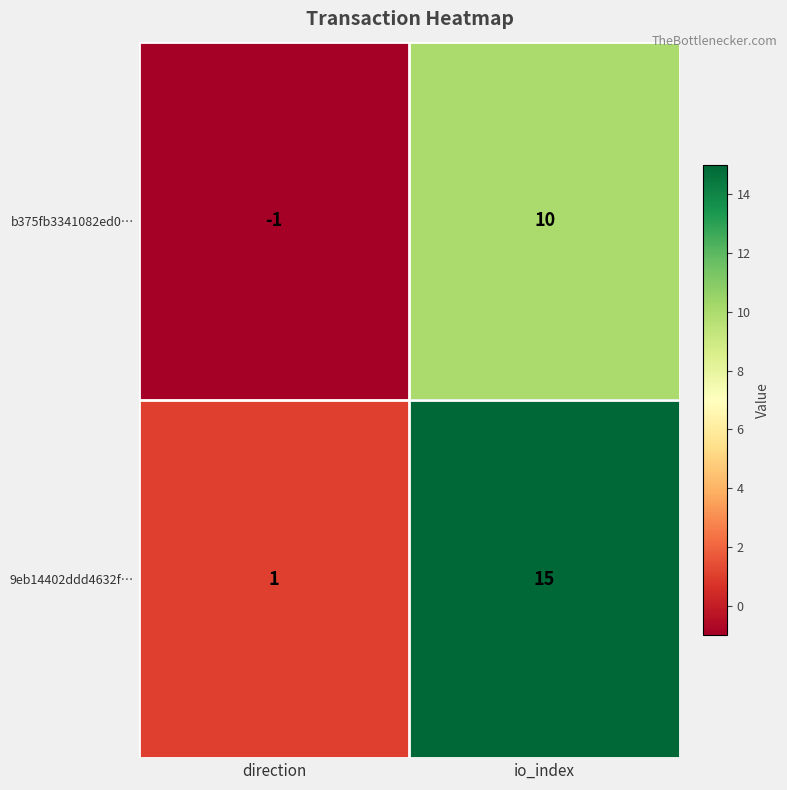

The b375fb3341082ed0… series shows 10 at io_index. True or false?

True